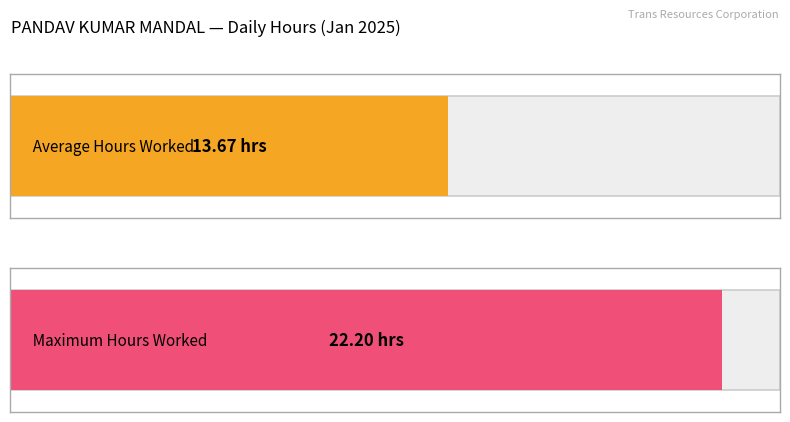

What is the greatest value displayed?

22.2